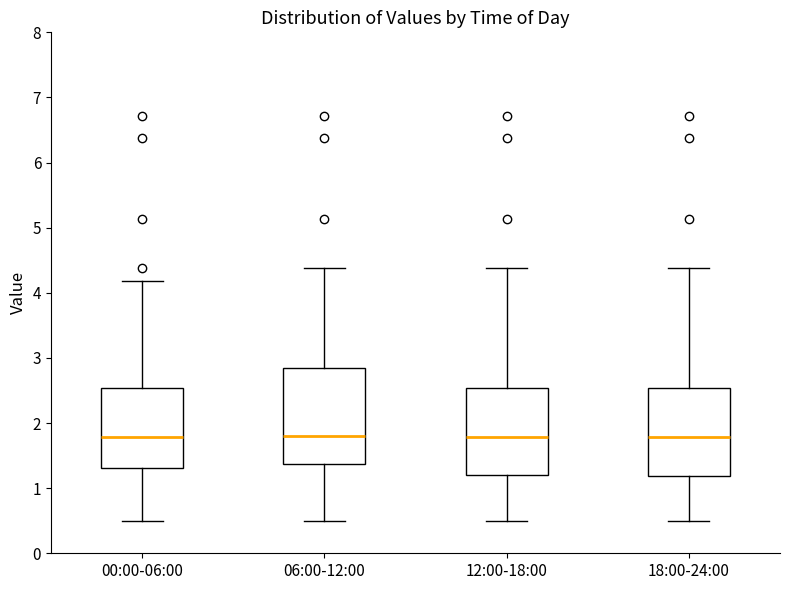

Comparing the boxes themselves (not the whiskers), which one is the tallest?

06:00-12:00